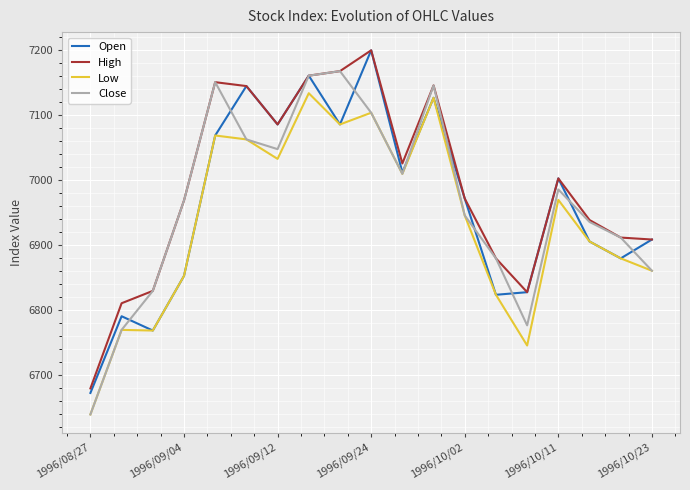

What is the greatest value displayed?

7199